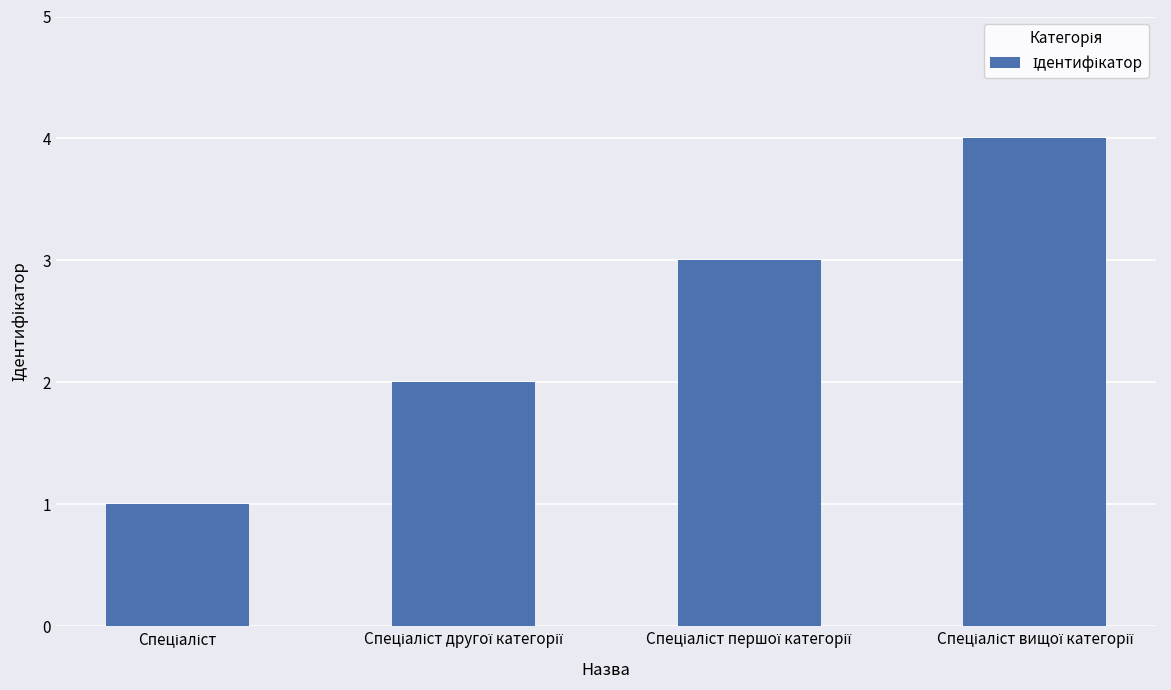

What is the maximum value shown in the chart?

4